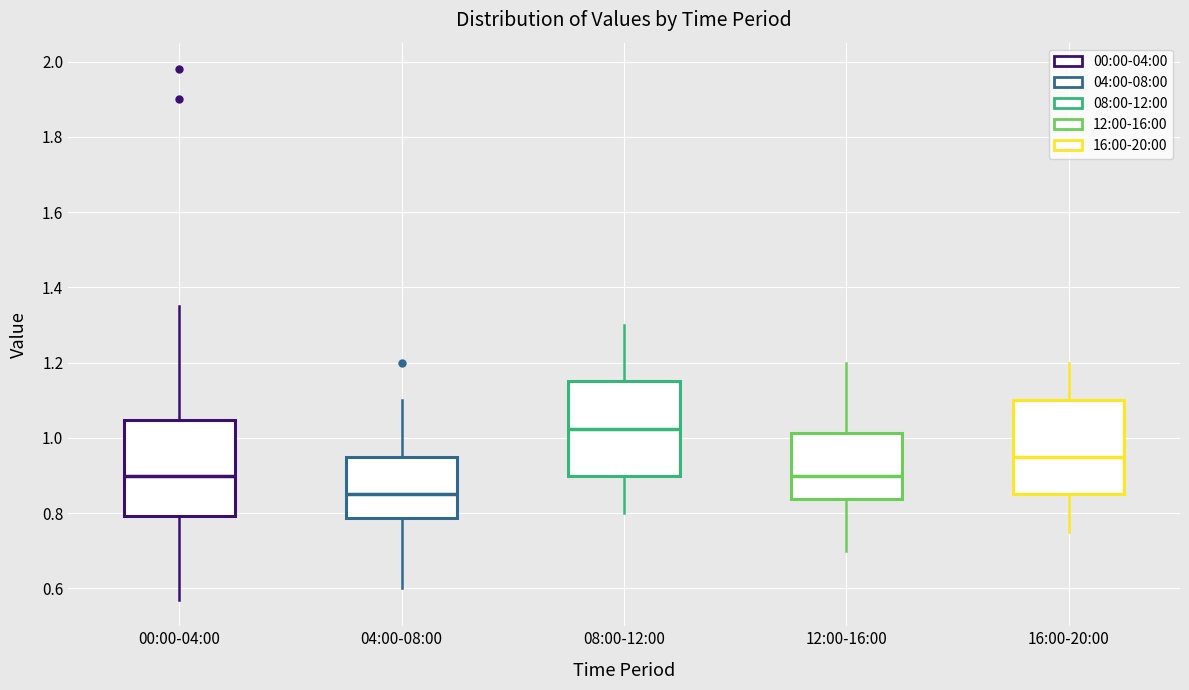

Where does the median line of the box for 04:00-08:00 sit on the y-axis? The values are not printed on the chart, so give them approximately, as read against the axis.

0.86